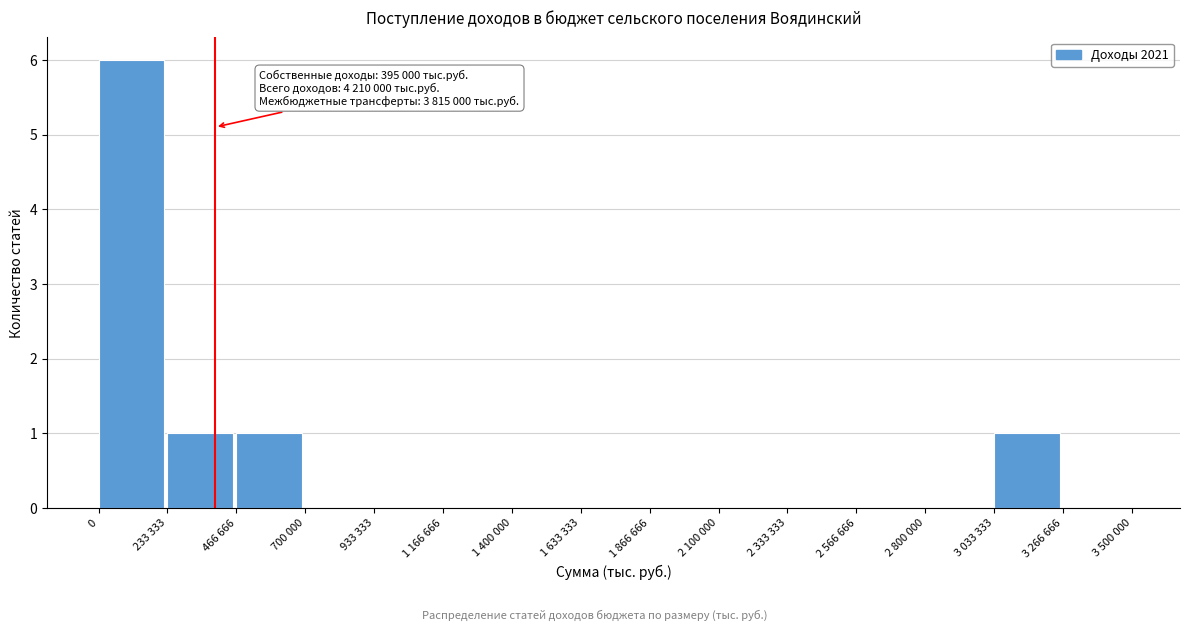

Reading left to right, what are all the values shown in this chart?

0=6	233 333=1	466 666=1	700 000=0	933 333=0	1 166 666=0	1 400 000=0	1 633 333=0	1 866 666=0	2 100 000=0	2 333 333=0	2 566 666=0	2 800 000=0	3 033 333=1	3 266 666=0